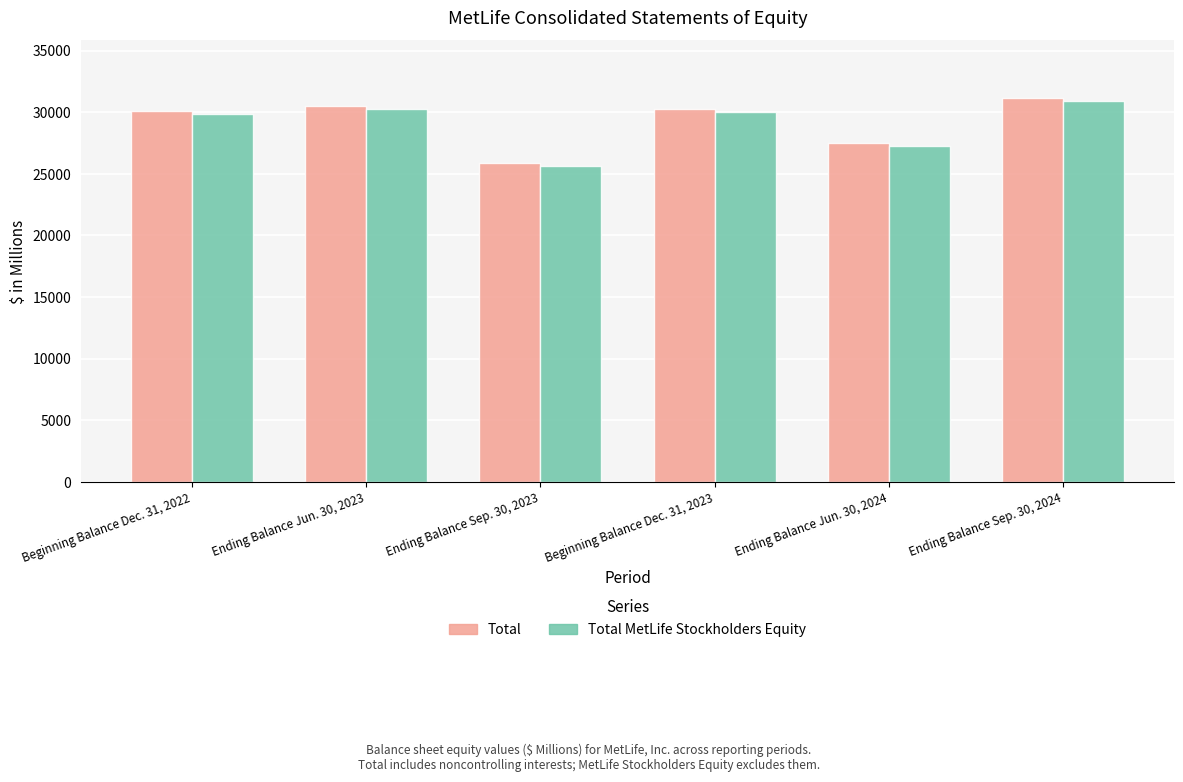

Which label corresponds to the smallest value in the chart?

Ending Balance Sep. 30, 2023